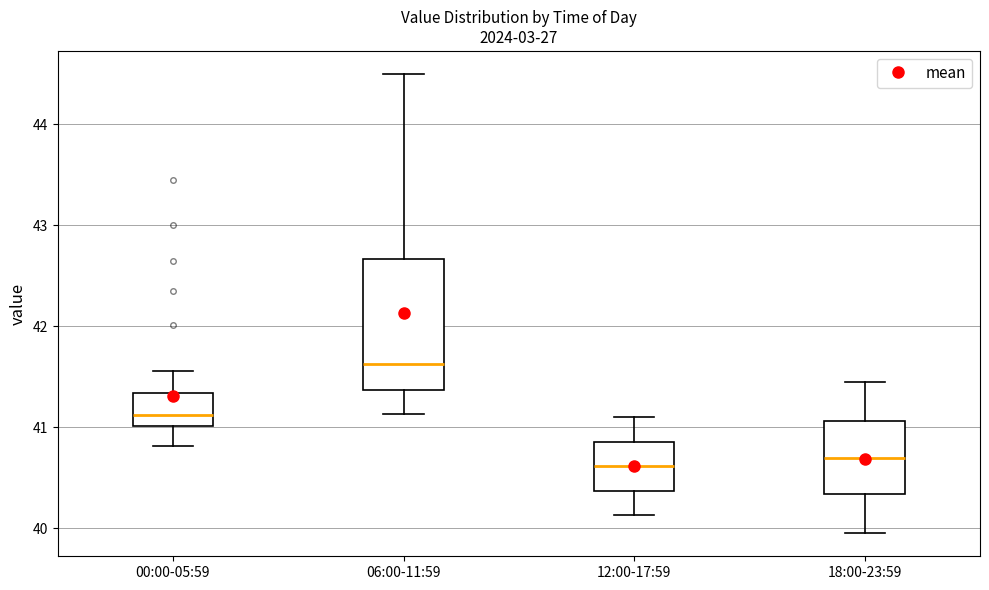

Comparing the boxes themselves (not the whiskers), which one is the tallest?

06:00-11:59